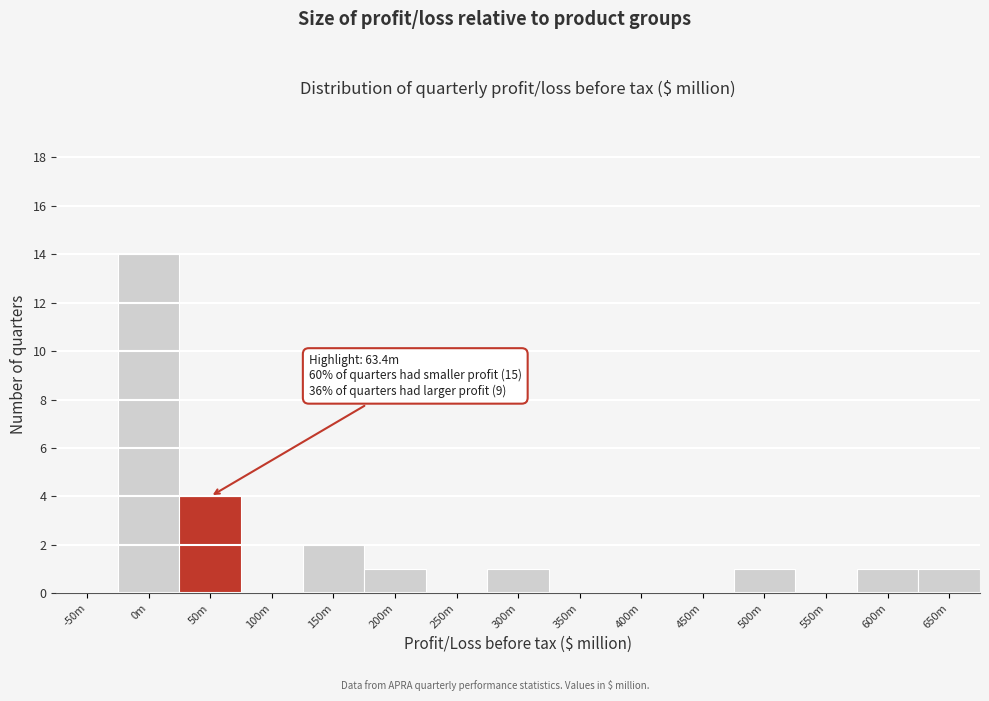

Reading left to right, what are all the values shown in this chart?

-50m=0	0m=14	50m=4	100m=0	150m=2	200m=1	250m=0	300m=1	350m=0	400m=0	450m=0	500m=1	550m=0	600m=1	650m=1